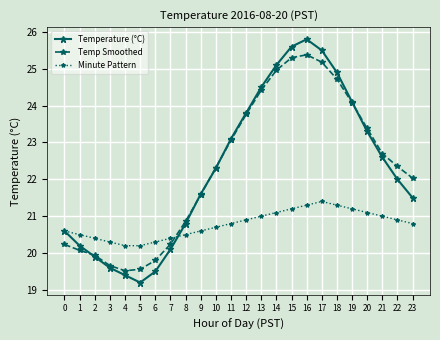

True or false: Minute Pattern has a value of 20.5 at 8.

True